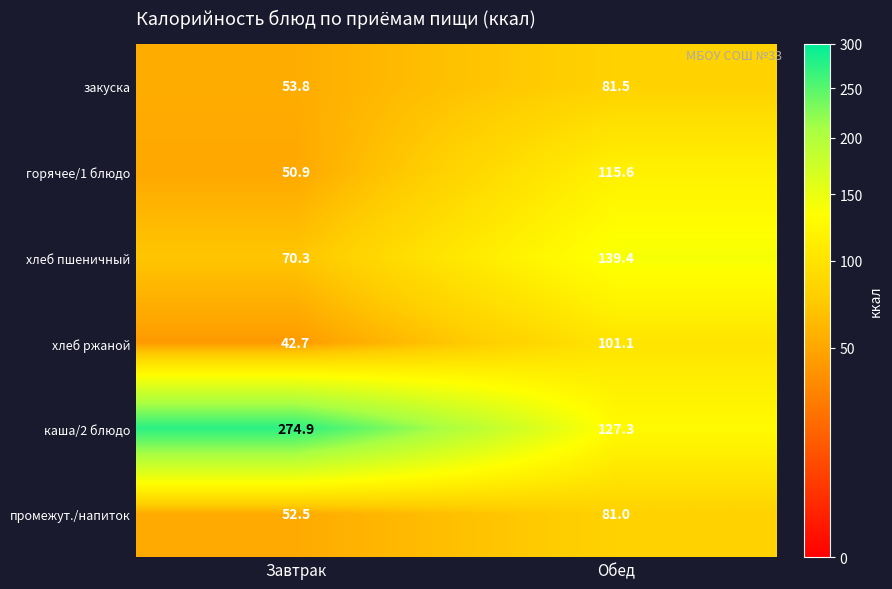

At which label does промежут./напиток reach its peak?

Обед